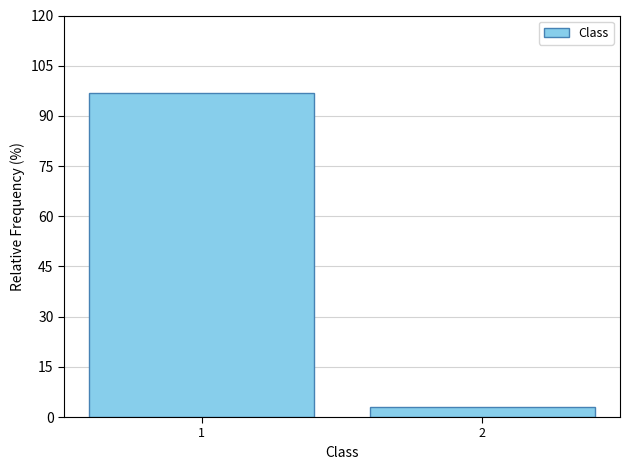

Reading left to right, list all the values displayed in this chart.

1=96.9	2=3.1